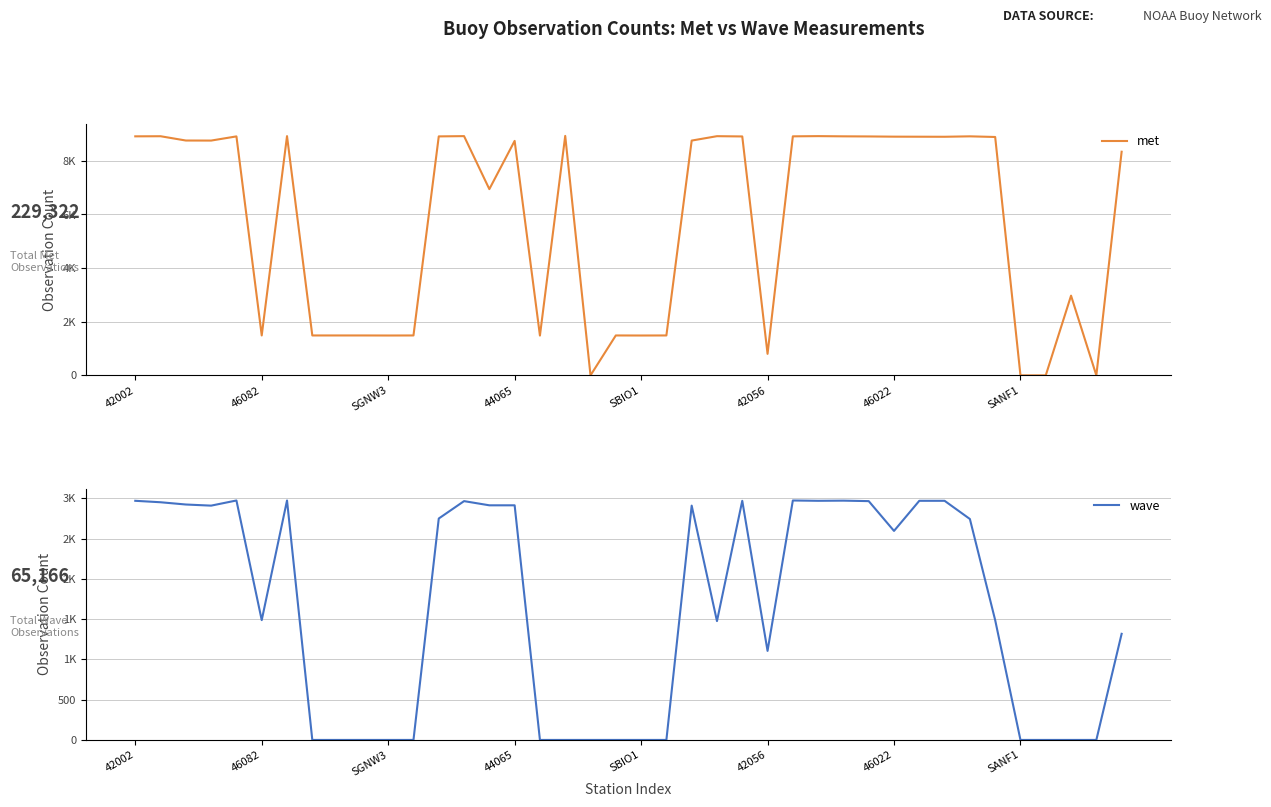

Rank the categories by wave value from lowest to highest.

SANF1, 8, 9, 10, 11, 16, 17, 18, 19, 20, 21, 35, 36, 37, 38, 25, 39, 23, 42056, 34, 30, 33, 12, 44065, 22, 14, 15, SGNW3, 46082, 13, 29, 42002, 24, 27, 31, 32, 28, SBIO1, 46022, 26